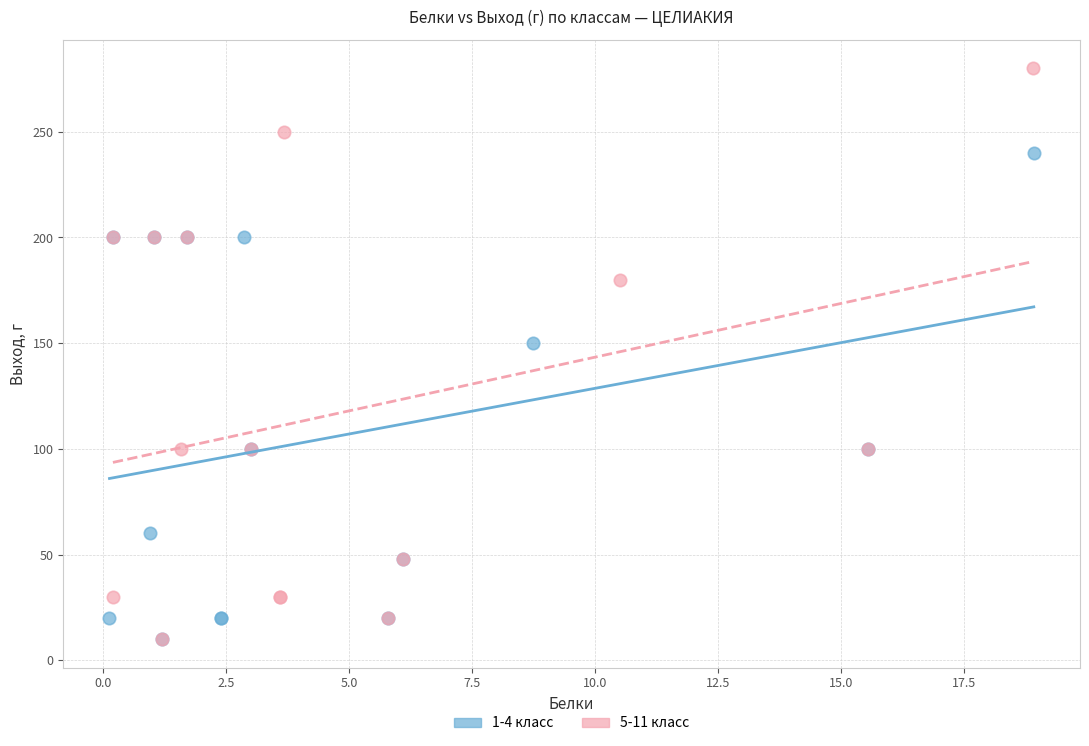

Which series contains the highest Y value?

5-11 класс